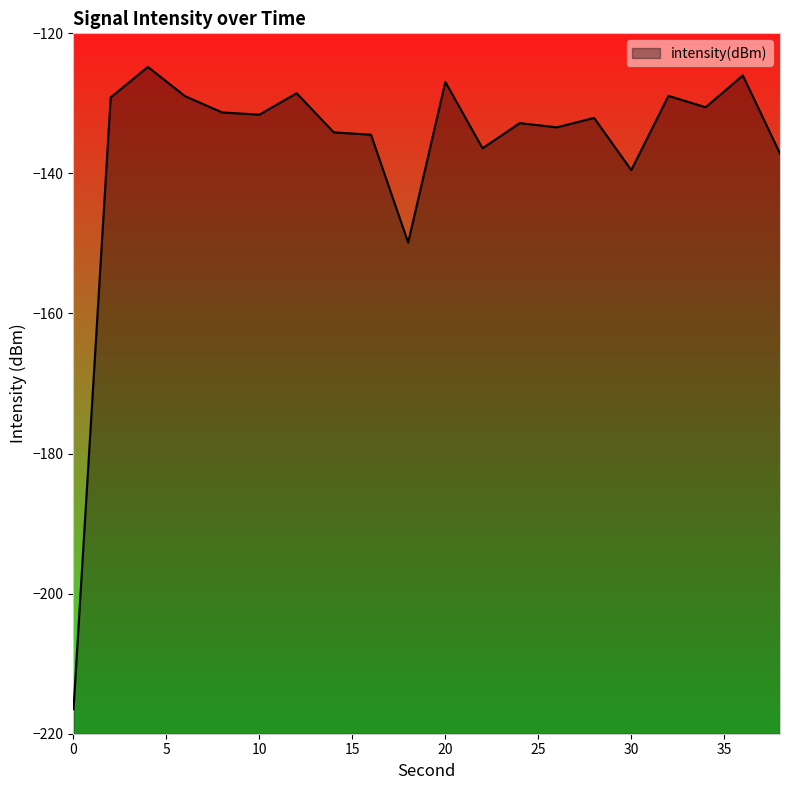

How many distinct data groups are displayed?

1